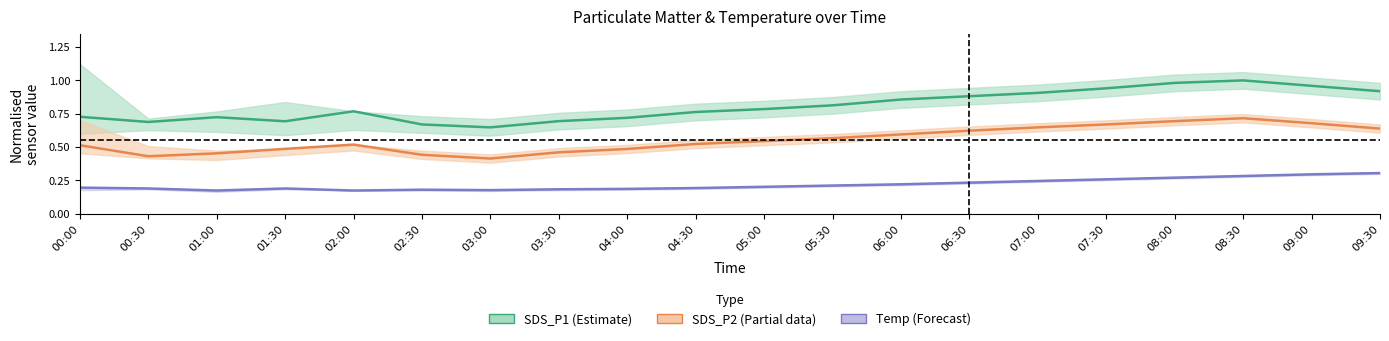

Which series has the largest total across all categories?

SDS_P1